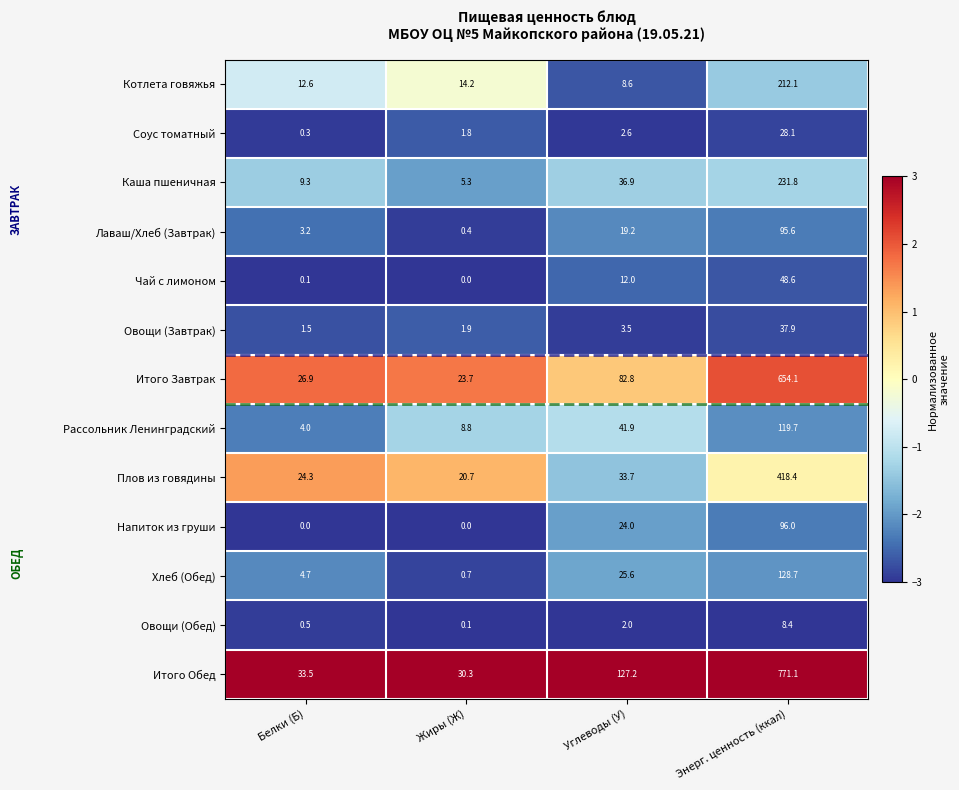

The value of Плов из говядины at Энерг. ценность (ккал) is 418.4. True or false?

True